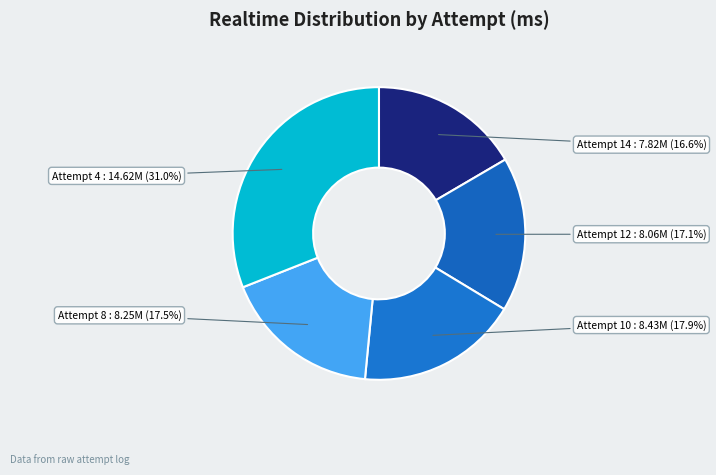

What is the ratio of the value at Attempt 4 : 14.62M (31.0%) to the value at Attempt 12 : 8.06M (17.1%)?

1.8